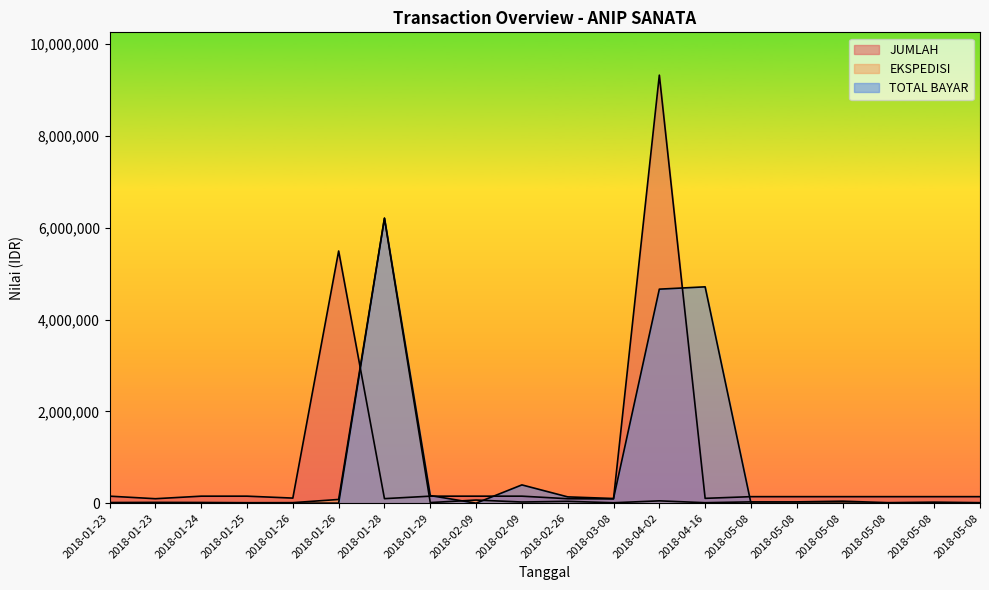

What is the difference between the maximum and minimum values in the JUMLAH series?

9234925